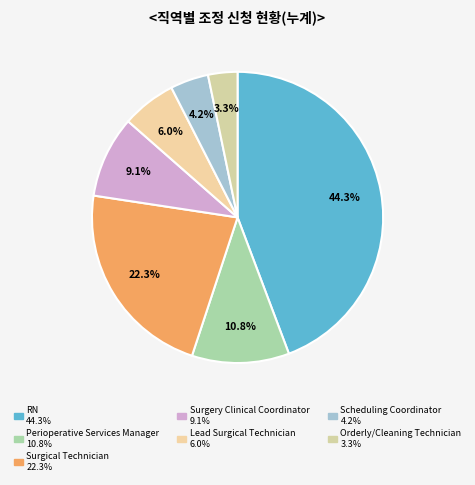

To the nearest percent, what is the difference between the Scheduling Coordinator and Orderly/Cleaning Technician slice percentages?

1%